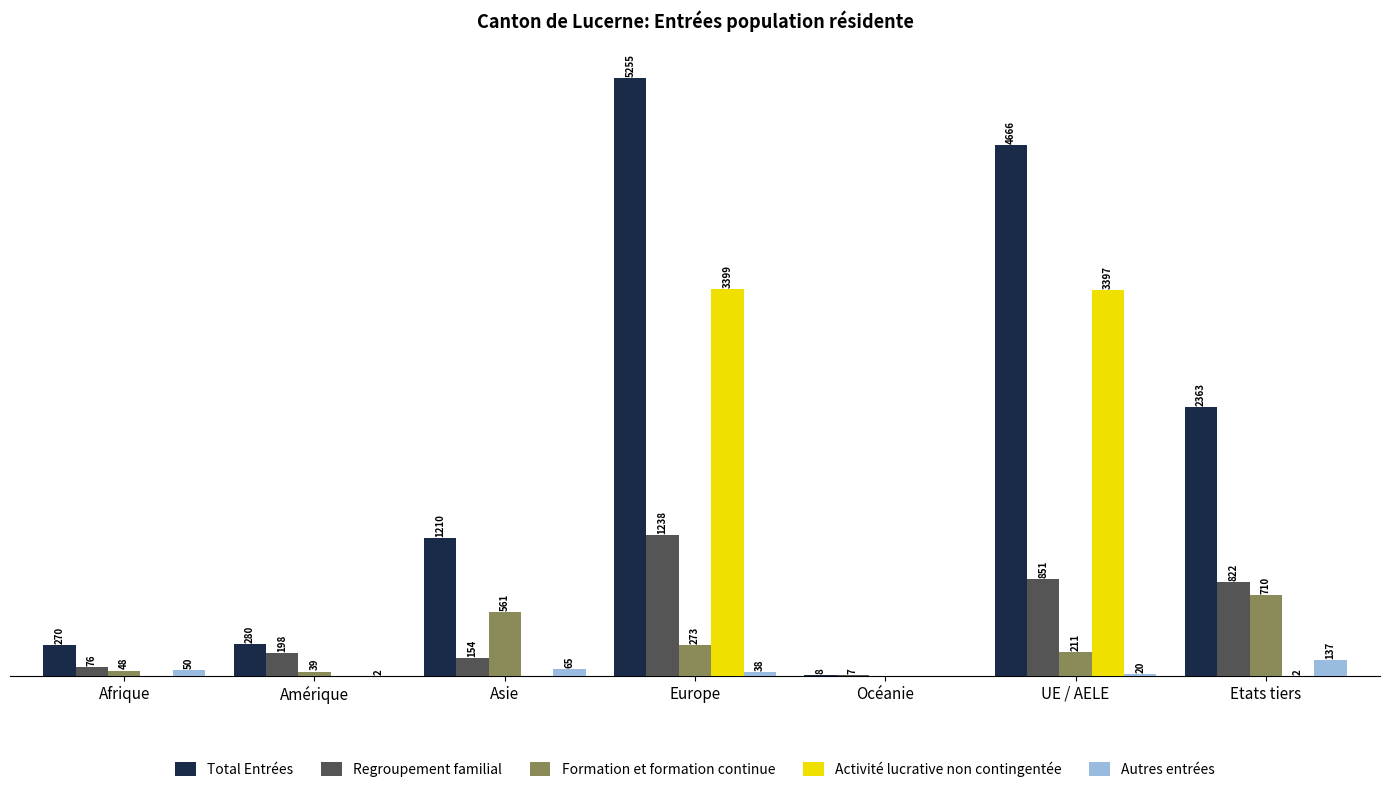

Between Europe and Océanie, which series saw the biggest shift?

Total Entrées